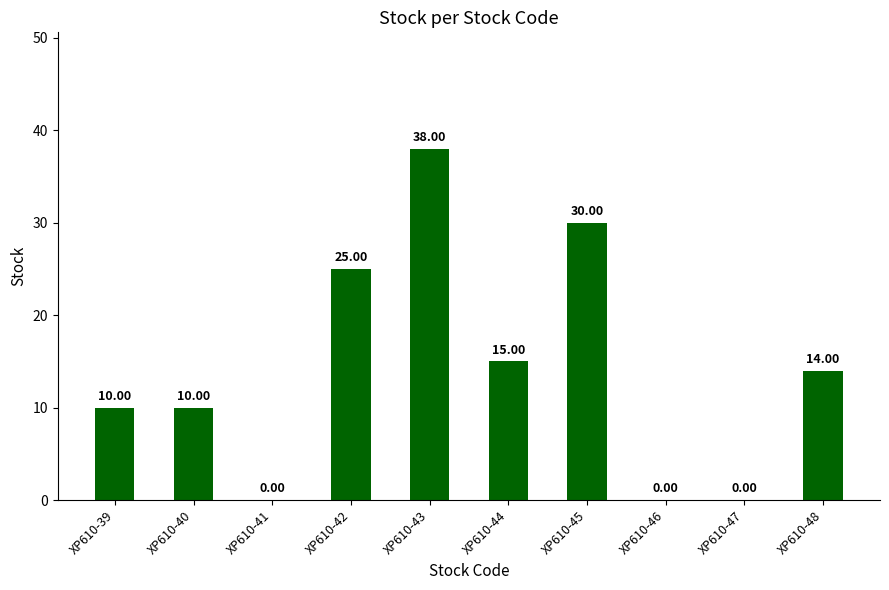

Reading left to right, what are all the values shown in this chart?

XP610-39=10	XP610-40=10	XP610-41=0	XP610-42=25	XP610-43=38	XP610-44=15	XP610-45=30	XP610-46=0	XP610-47=0	XP610-48=14